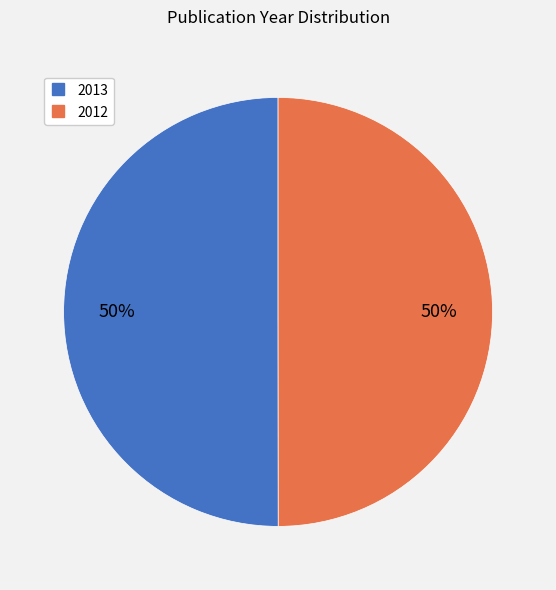

Combined, do 2013 and 2012 account for over 50%?

Yes